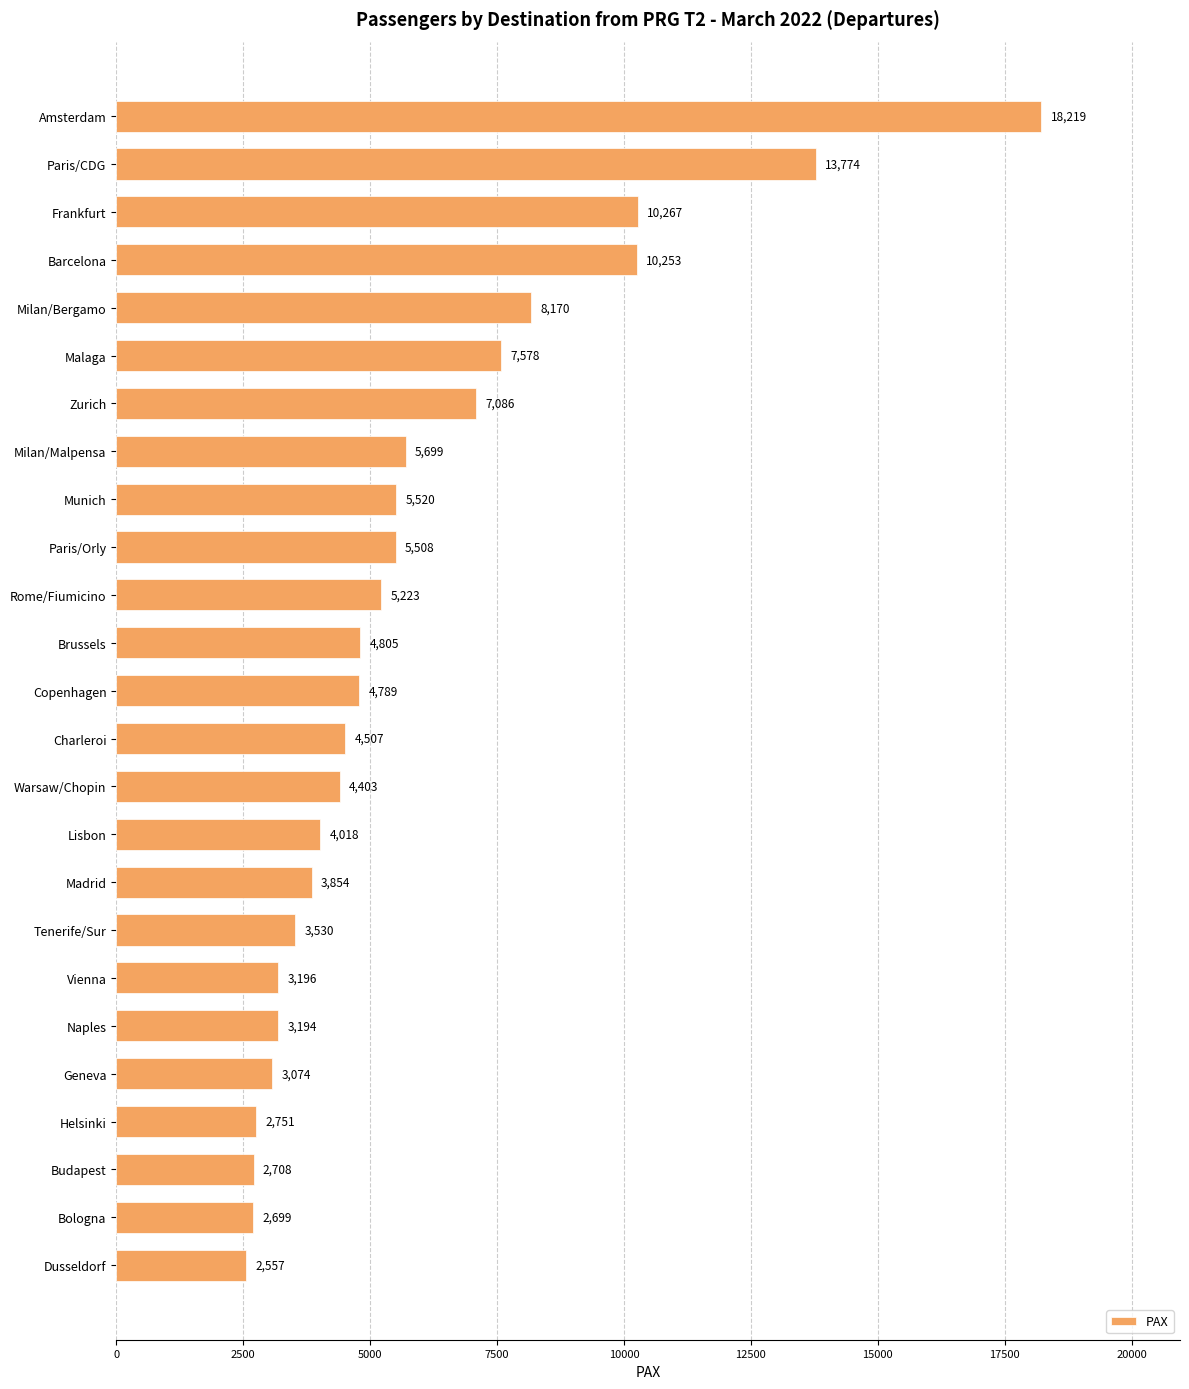

Between Budapest and Naples, which is larger?

Naples